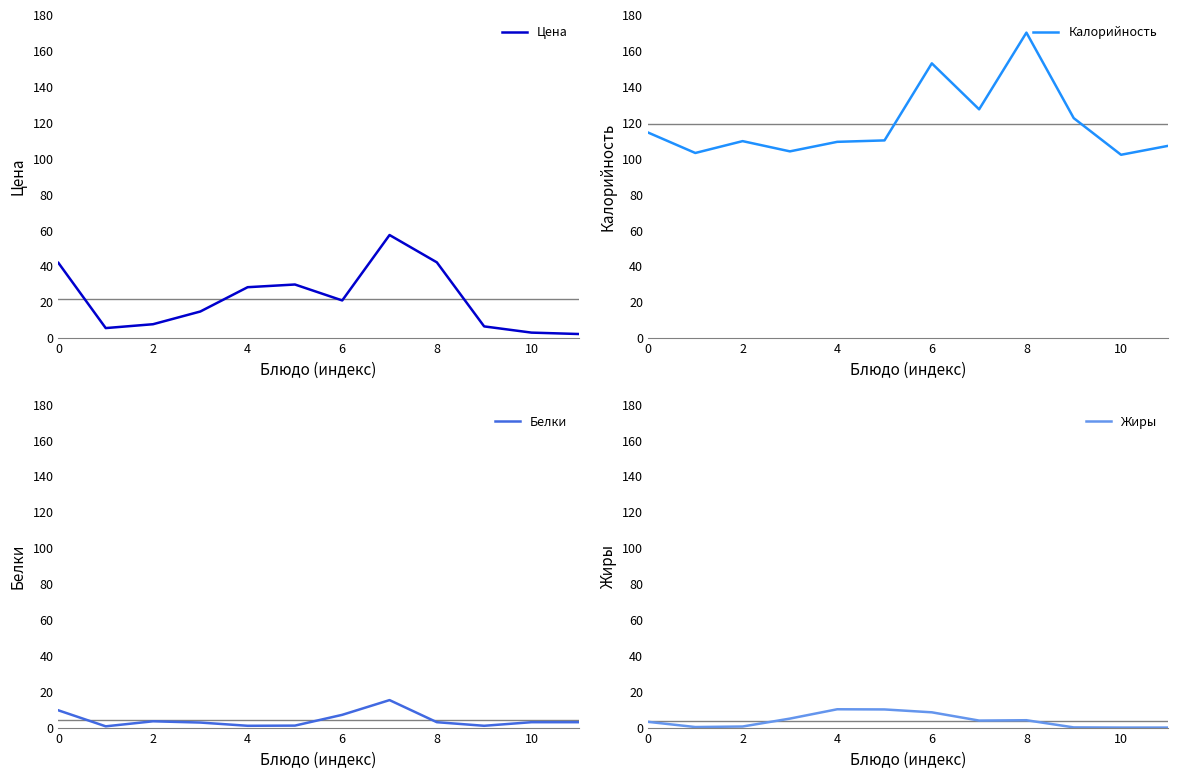

True or false: Калорийность has a value of 107.0 at 11.

True